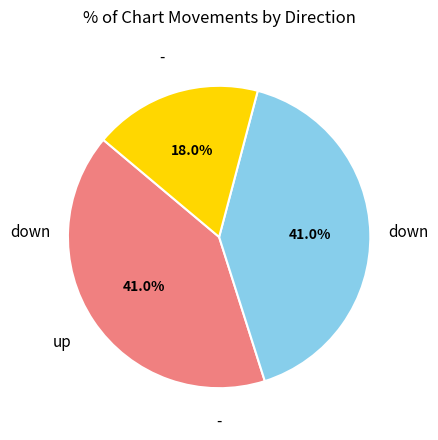

Is there a majority slice in this chart?

No